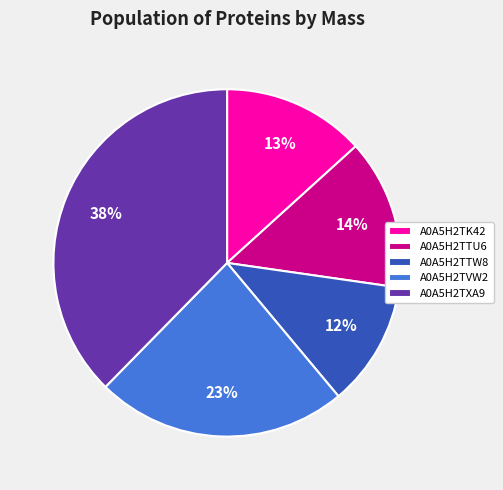

Count the number of slices in the pie.

5